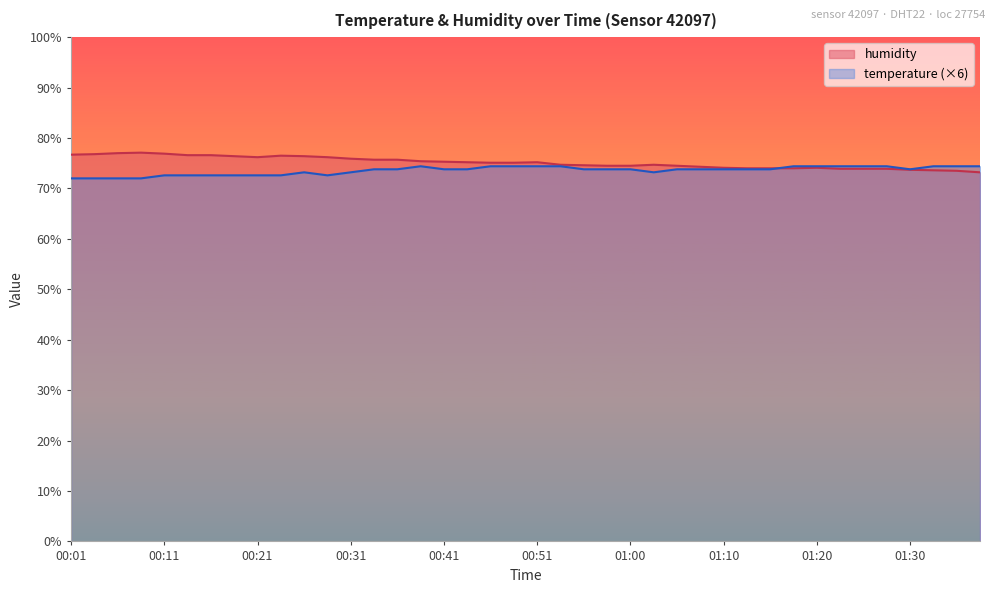

Which series has the widest spread of values?

humidity